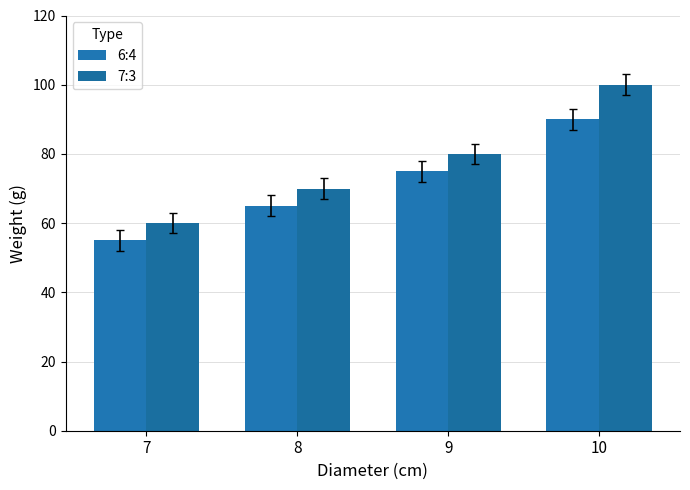

Does the chart contain stacked bars?

No